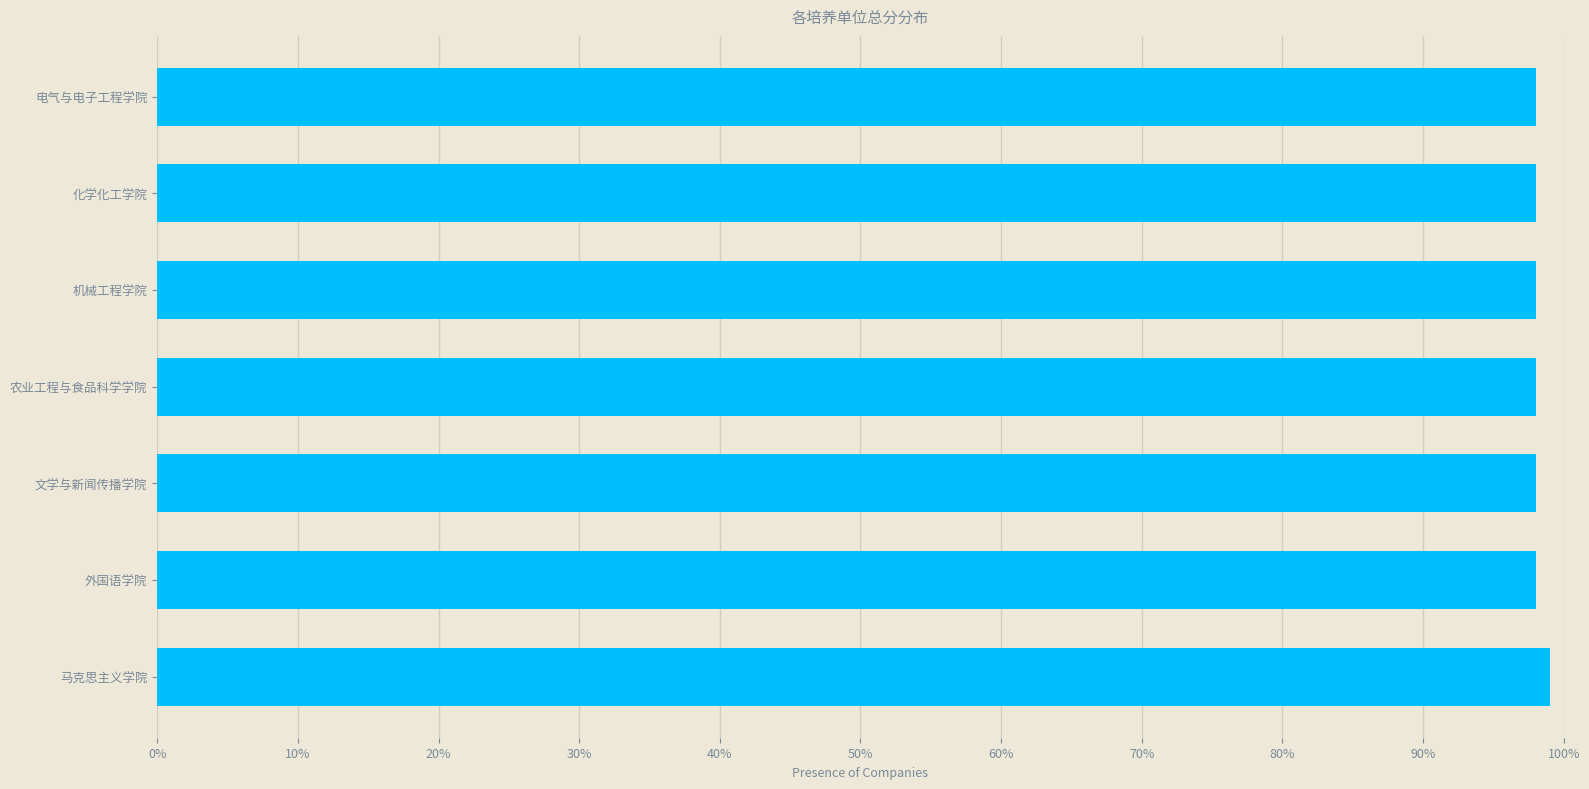

Are the bars horizontal?

Yes